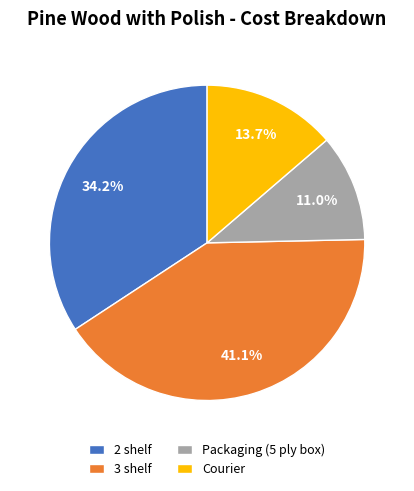

To the nearest percent, what is the difference between the largest and smallest slice percentages?

30%